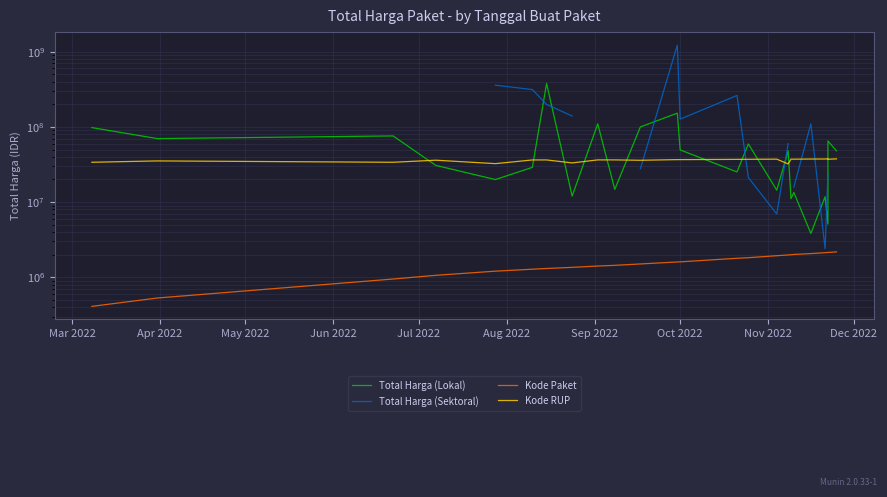

Which category has the lowest value in the Kode Paket series?

Mar 2022